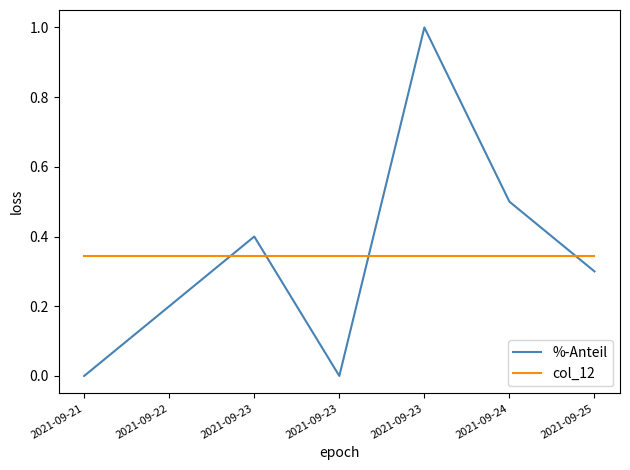

After their last crossing, which series has the higher values: %-Anteil or col_12?

col_12